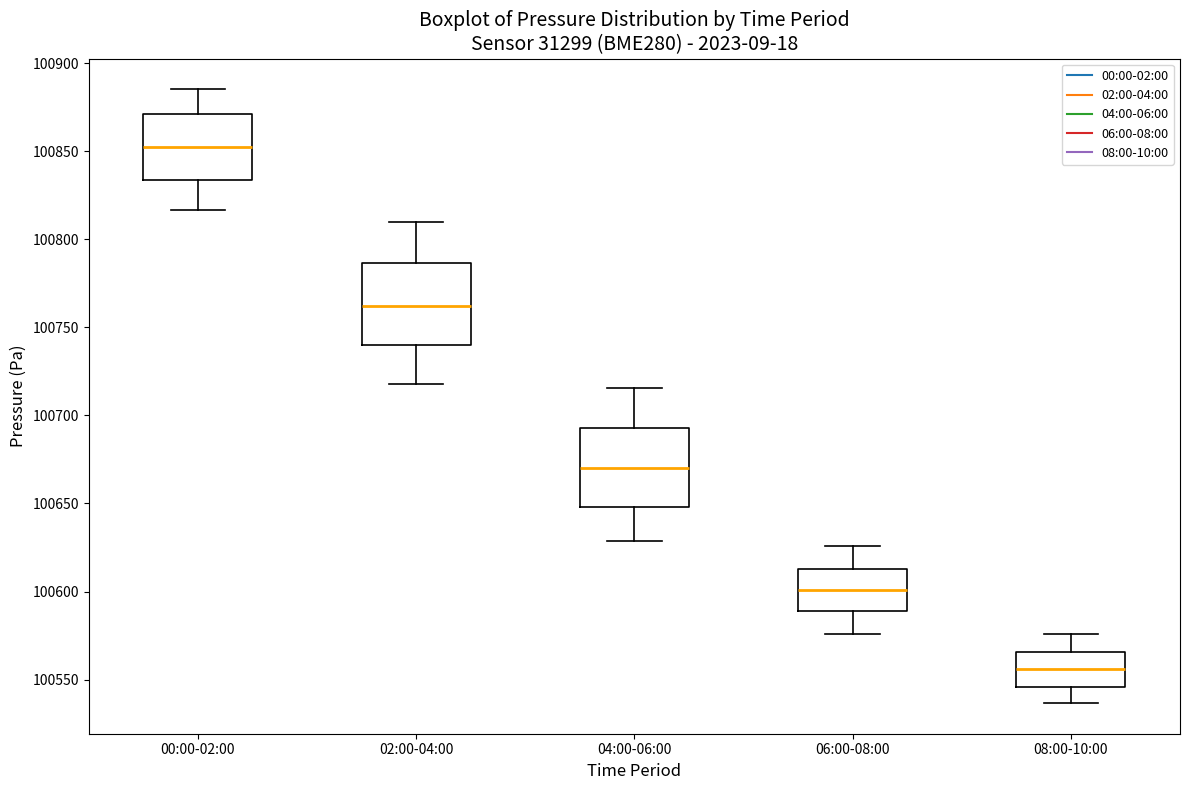

Reading left to right, read every box against the y-axis: the position of its median line, the range the box covers, and the ends of its whiskers. The values are not printed on the chart, so give them approximately, as read against the axis.

00:00-02:00: median 100850, box 100835 to 100870, whiskers 100815 to 100885
02:00-04:00: median 100760, box 100740 to 100785, whiskers 100720 to 100810
04:00-06:00: median 100670, box 100650 to 100695, whiskers 100630 to 100715
06:00-08:00: median 100600, box 100590 to 100615, whiskers 100575 to 100625
08:00-10:00: median 100555, box 100545 to 100565, whiskers 100535 to 100575